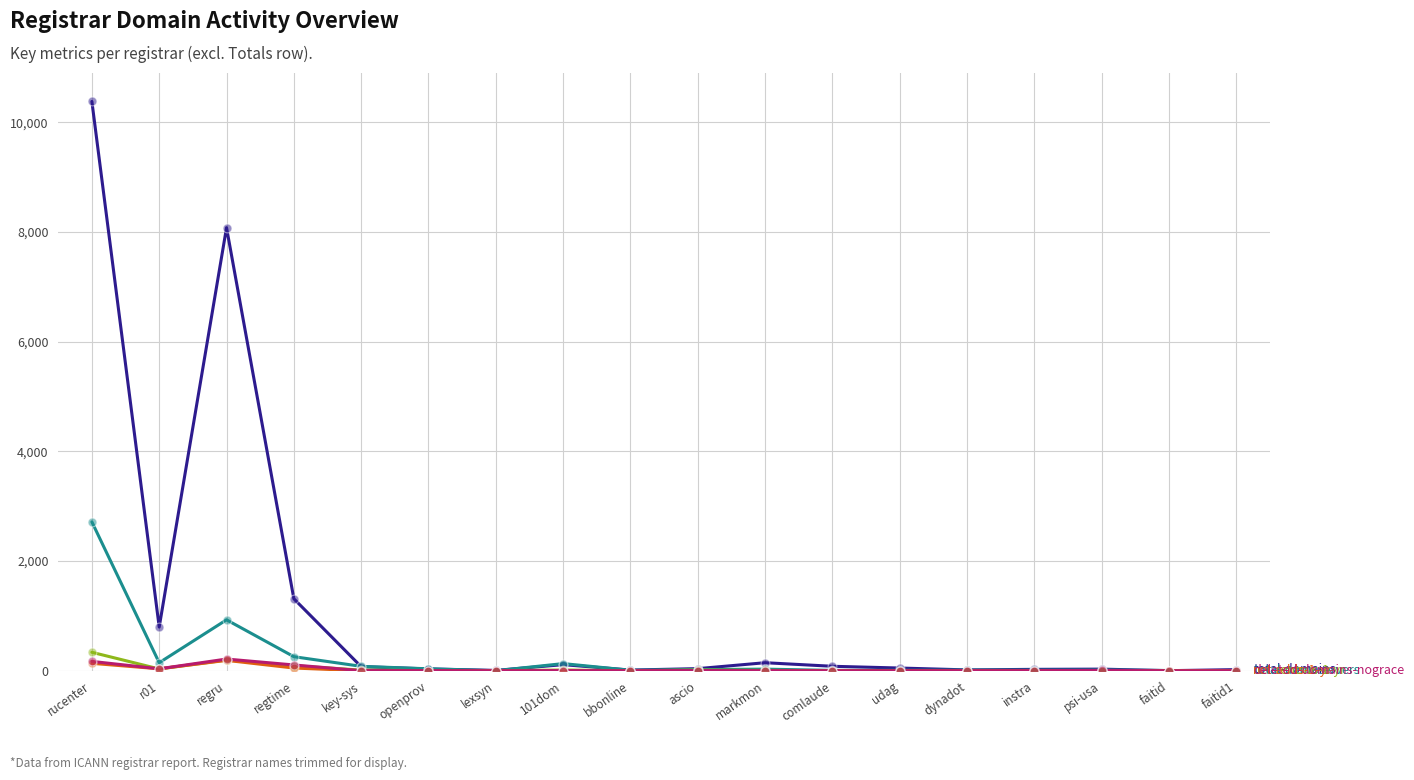

At which category is the sum across all series the highest?

rucenter